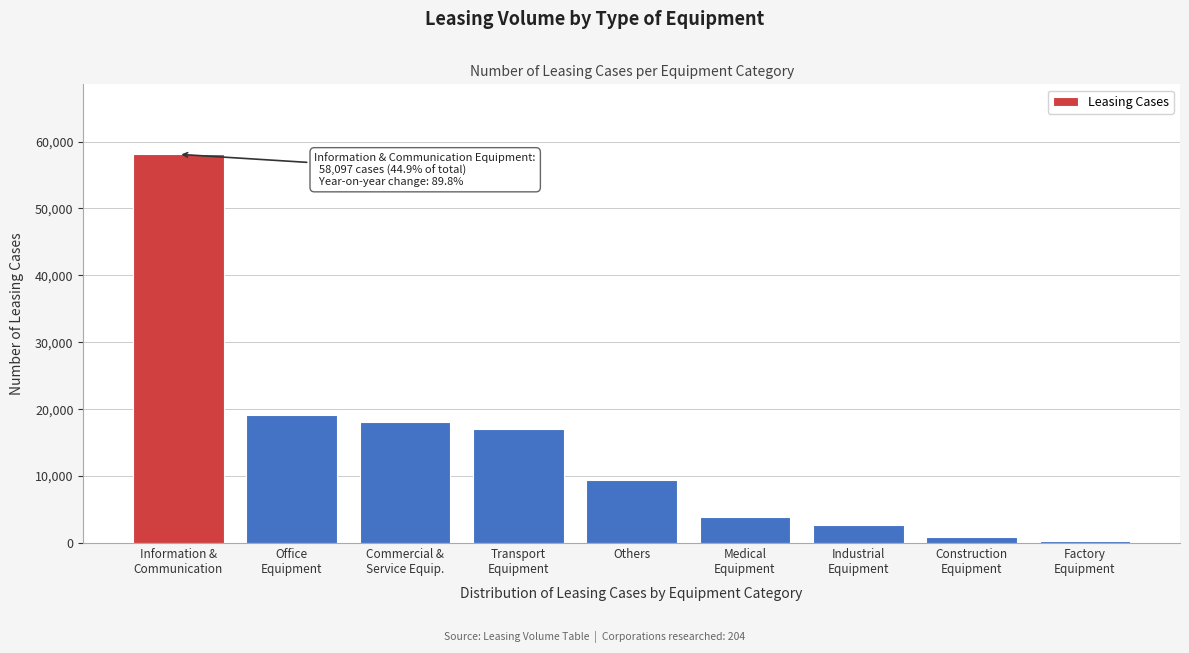

Reading right to left, transcribe all the data shown in this chart.

232	866	2720	3855	9493	17039	18109	19087	58097